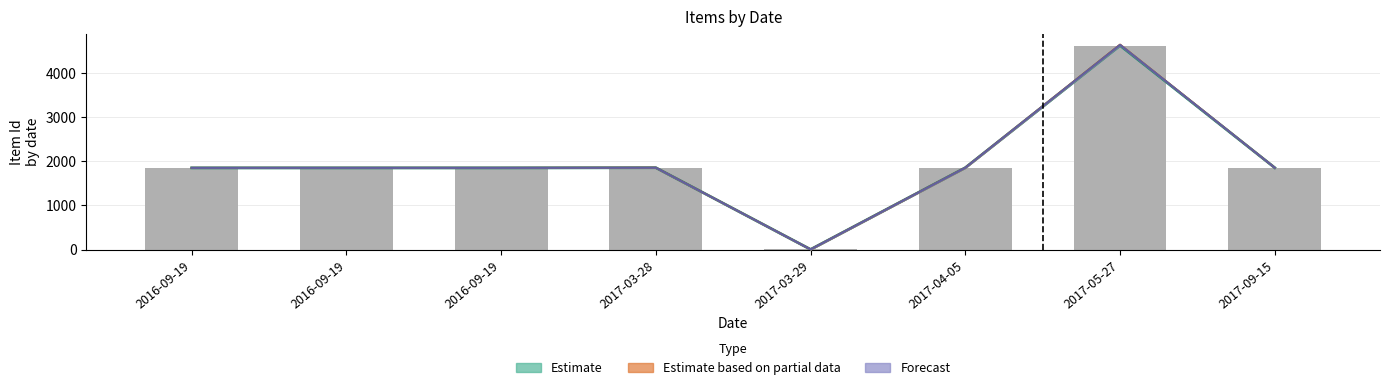

True or false: the data shows 1849 at 2016-09-19.

True